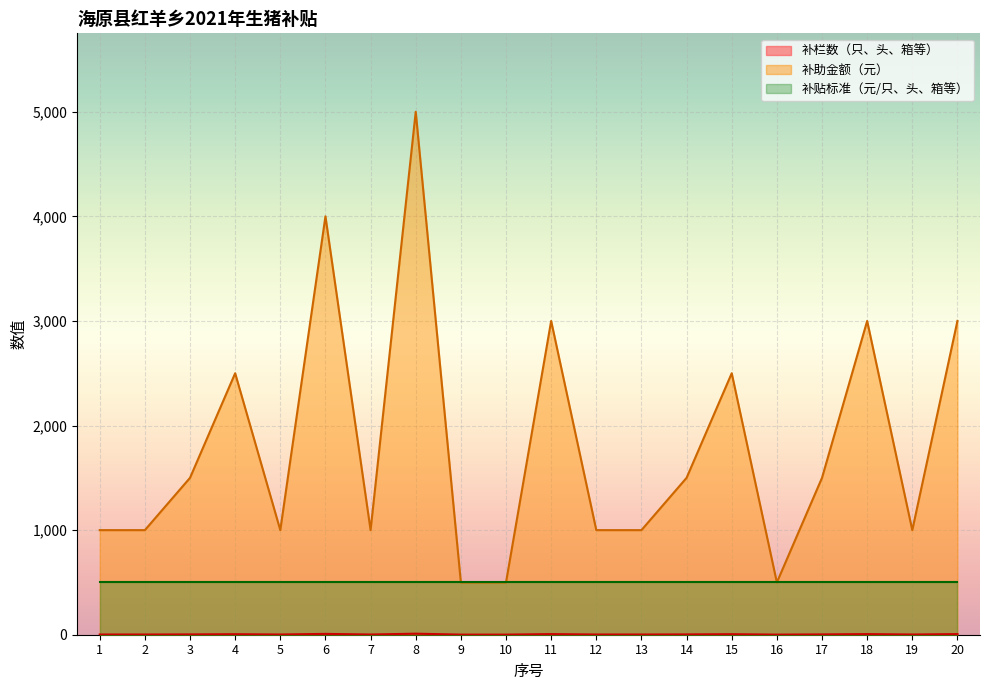

True or false: 补栏数（只、头、箱等） and 补助金额（元） intersect in this chart.

False